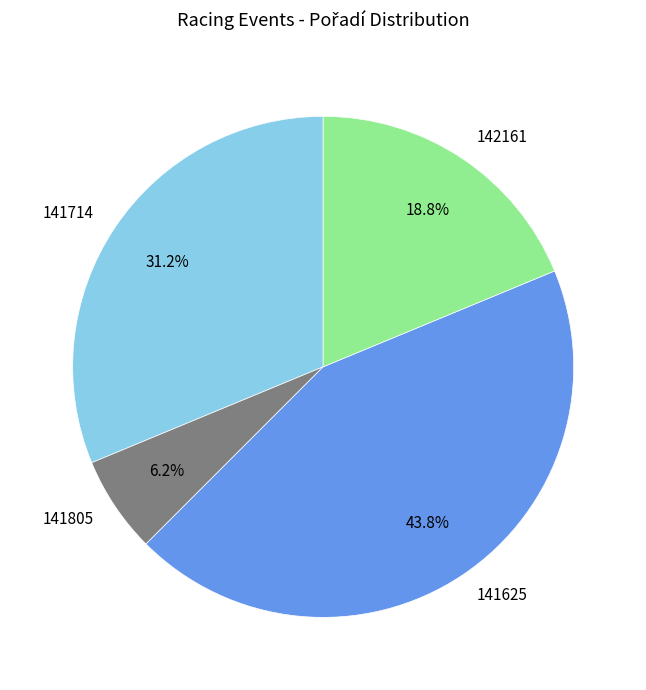

Is the sum of 141714 and 141805 greater than half?

No